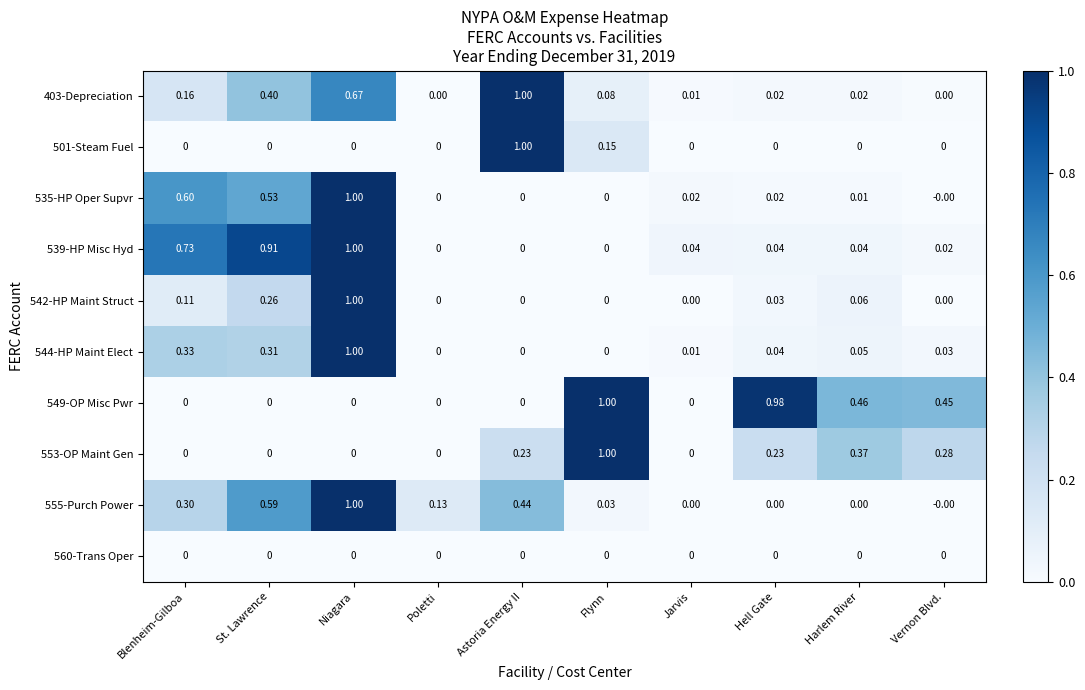

At which category is the sum across all series the highest?

Niagara